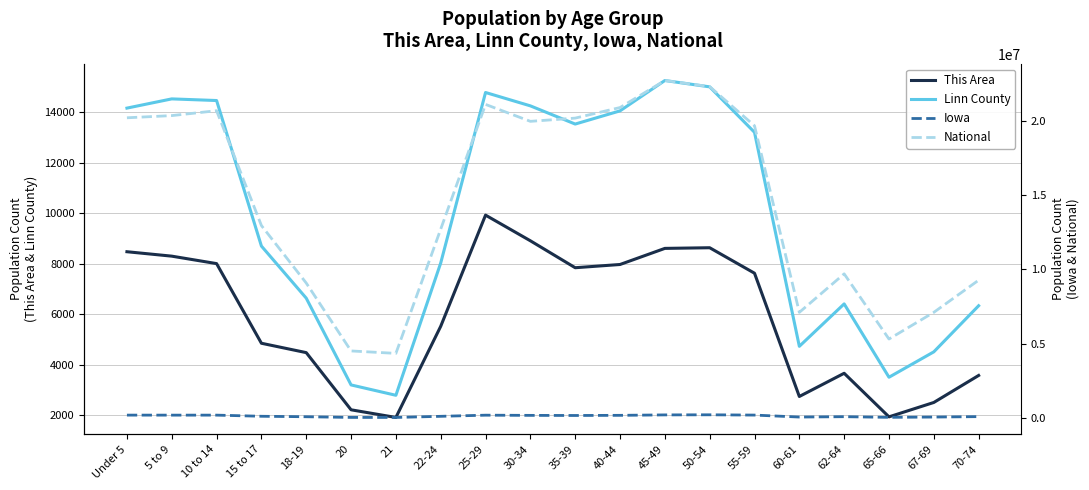

Rank the categories by Iowa value from highest to lowest.

50-54, 45-49, 55-59, Under 5, 10 to 14, 5 to 9, 25-29, 40-44, 30-34, 35-39, 15 to 17, 22-24, 70-74, 62-64, 18-19, 60-61, 67-69, 65-66, 20, 21